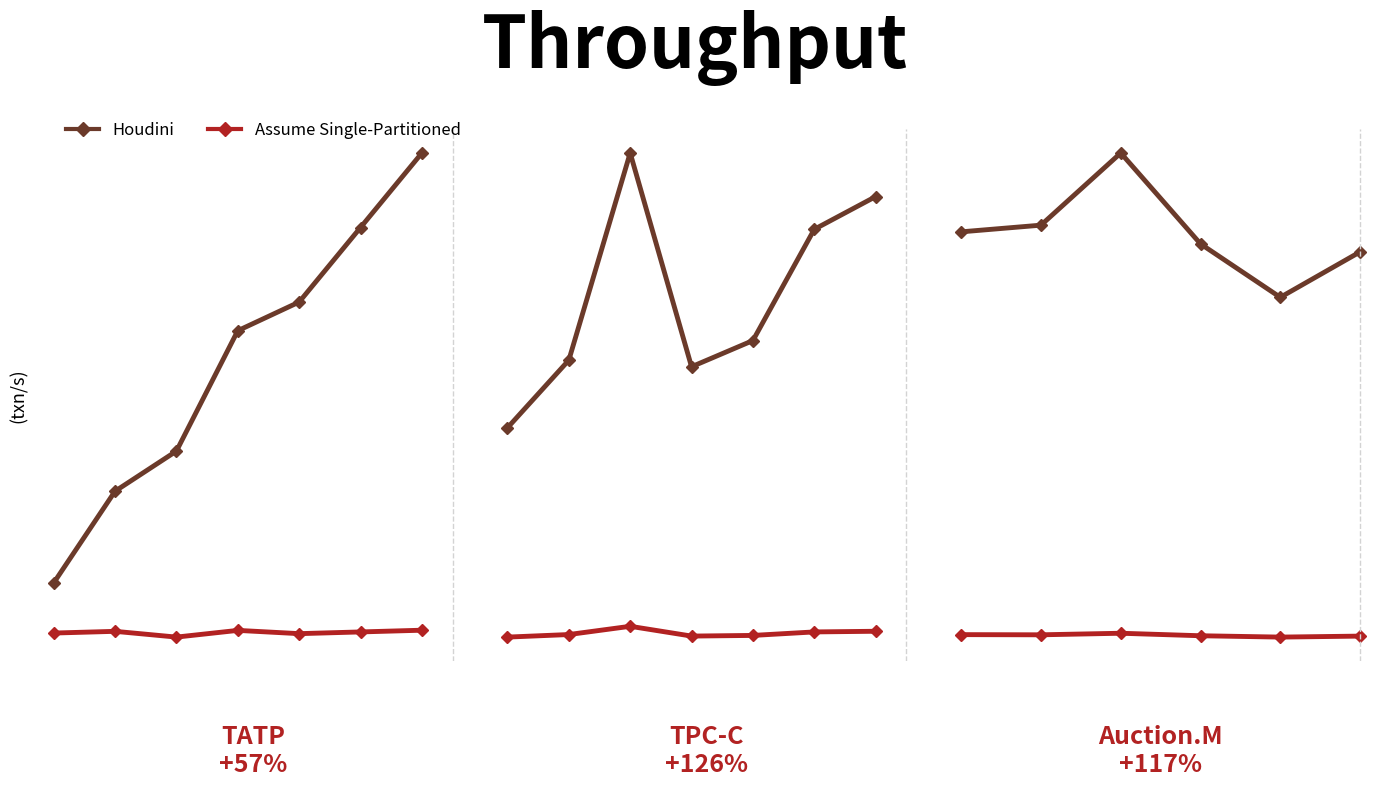

Rank the series by their maximum value, from lowest to highest.

Assume Single-Partitioned, Houdini